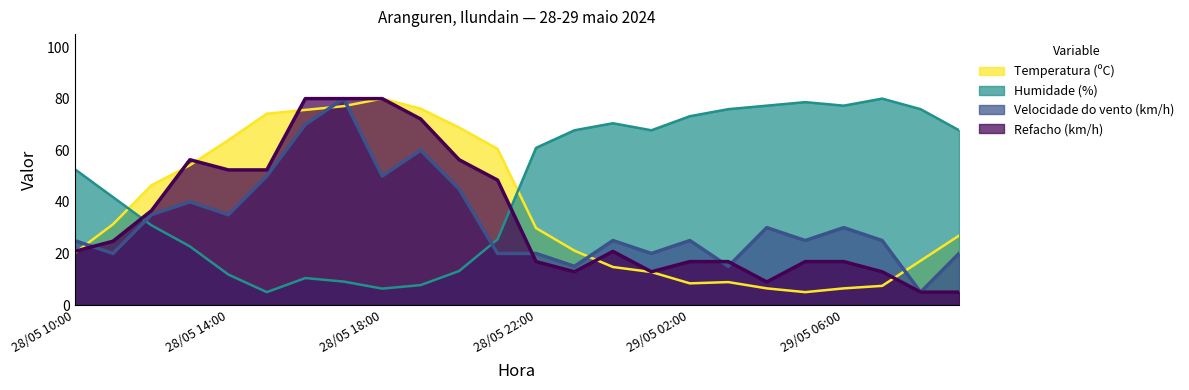

At which category does Humidade (%) reach its first local valley?

28/05 15:00